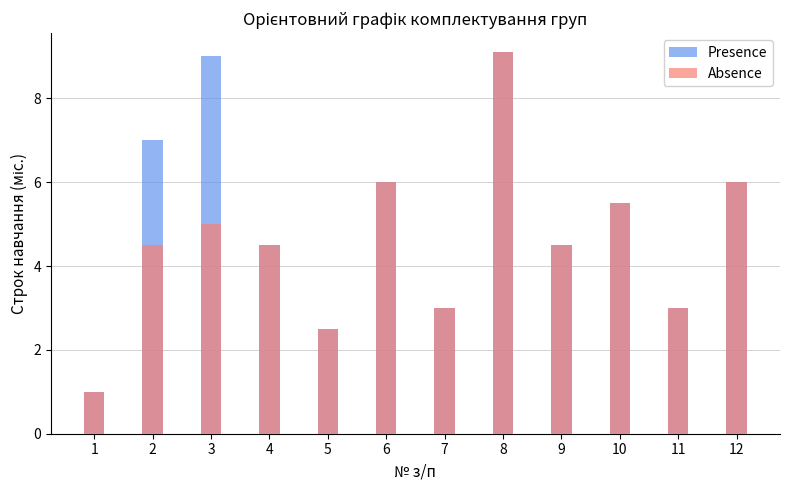

What is the sum of all Presence values?

61.1